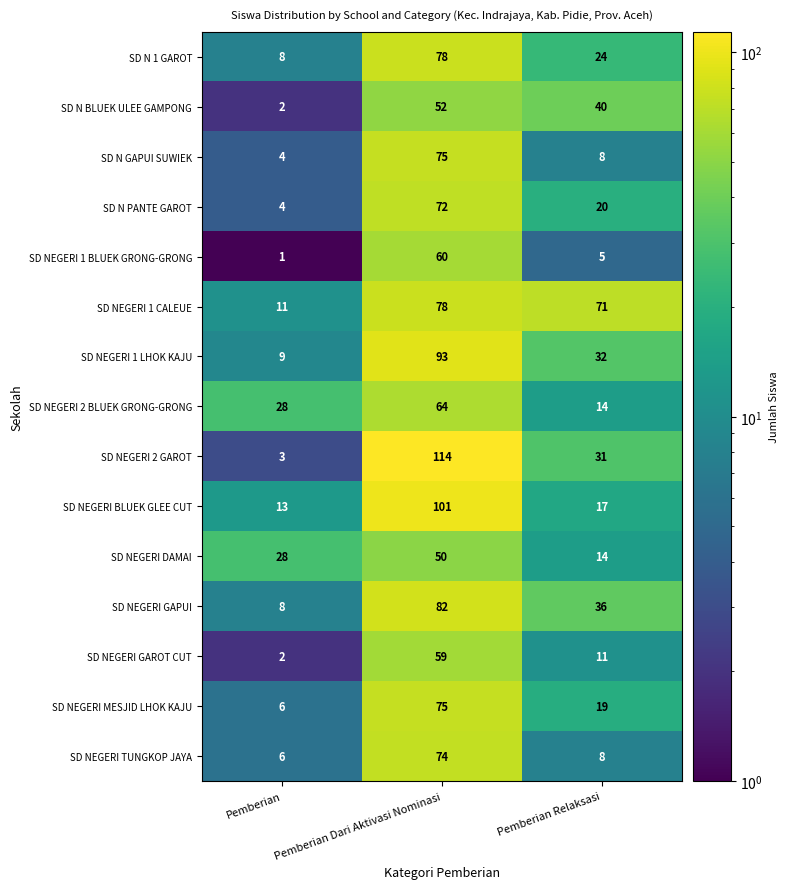

What is the maximum value shown in the chart?

114